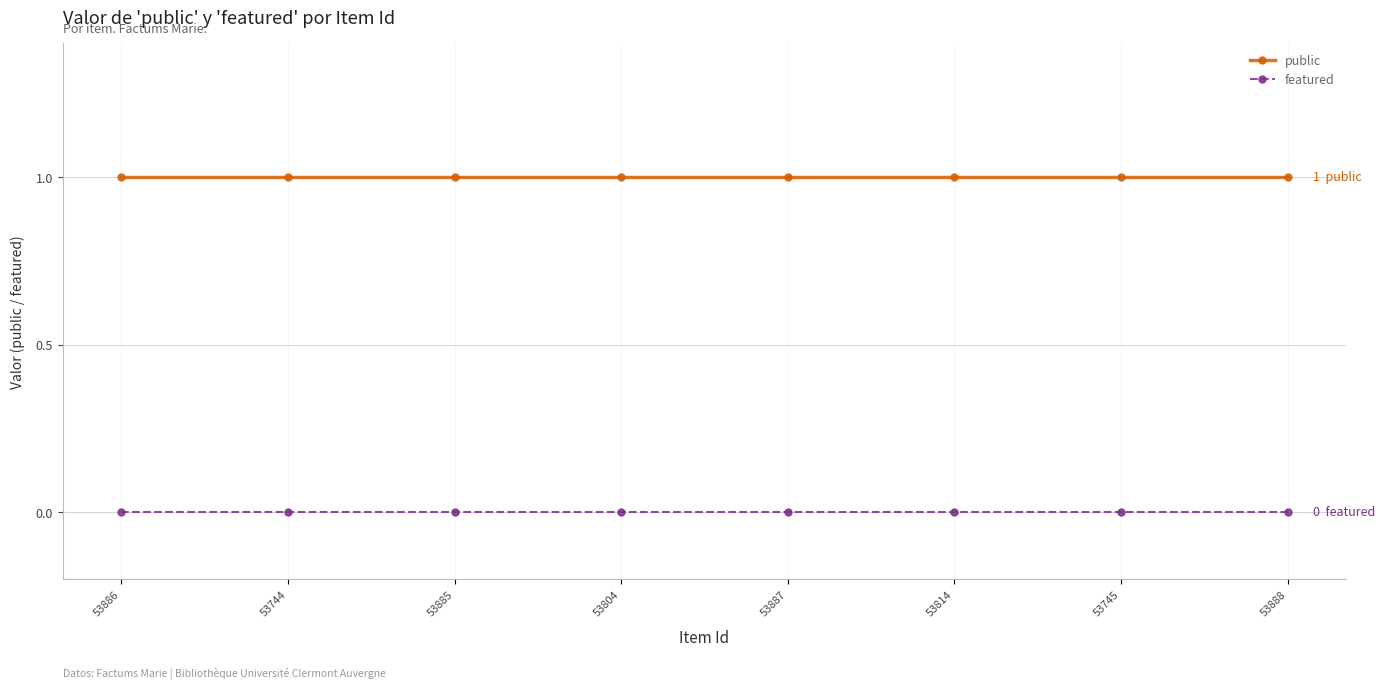

What is the highest value of the public series?

1